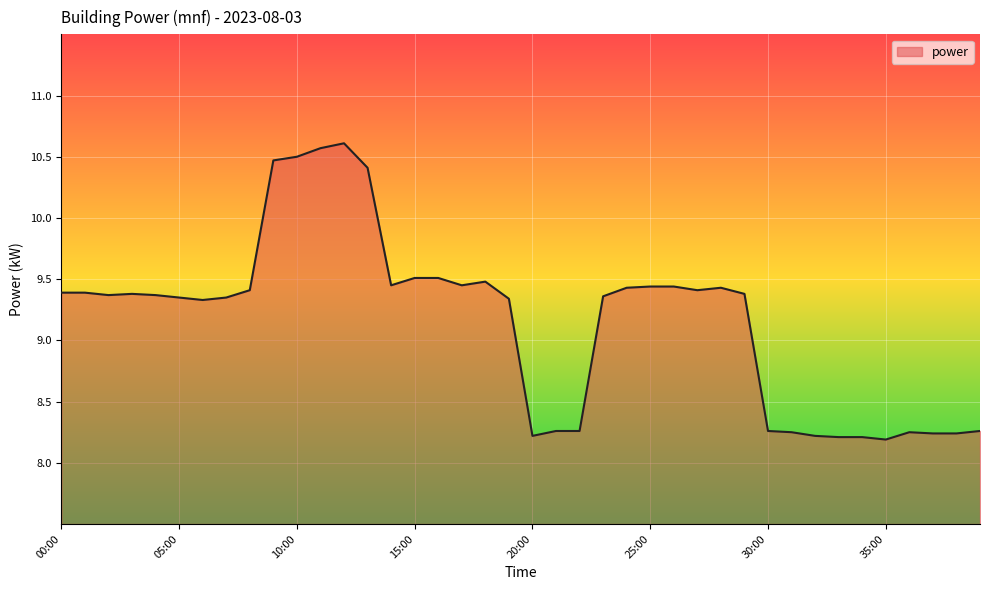

What is the greatest value displayed?

10.6